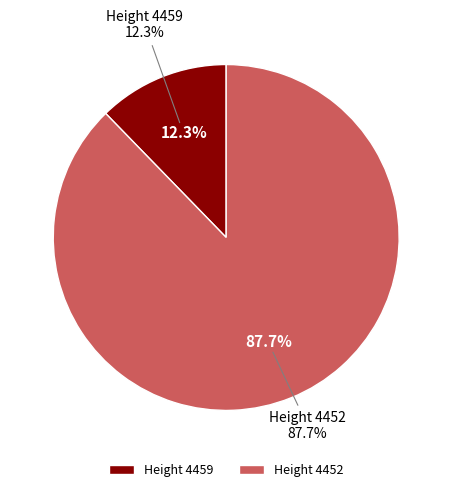

Count the number of slices in the pie.

2